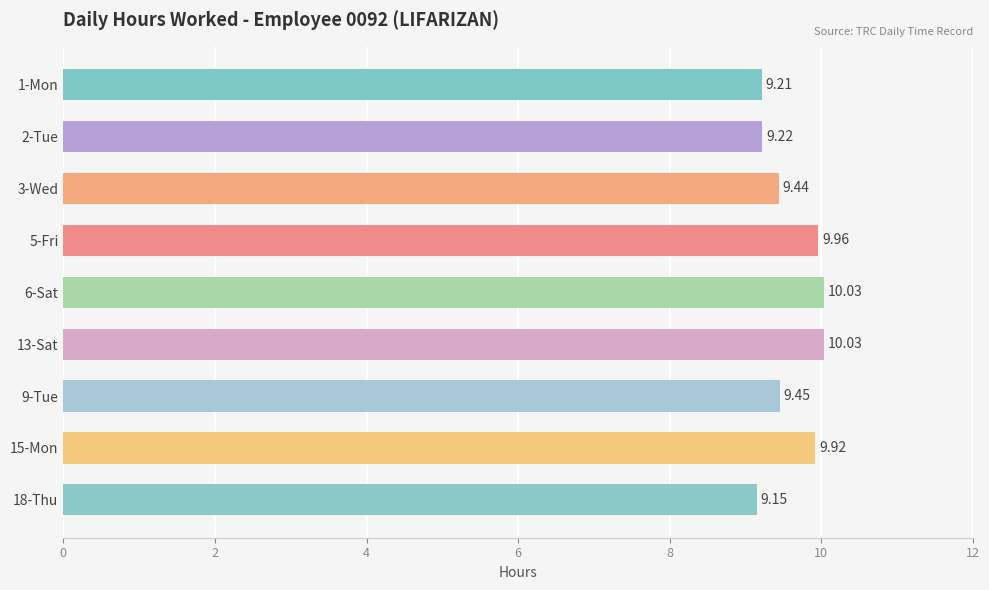

Approximately how many times larger is the value at 9-Tue compared to 6-Sat?

0.9